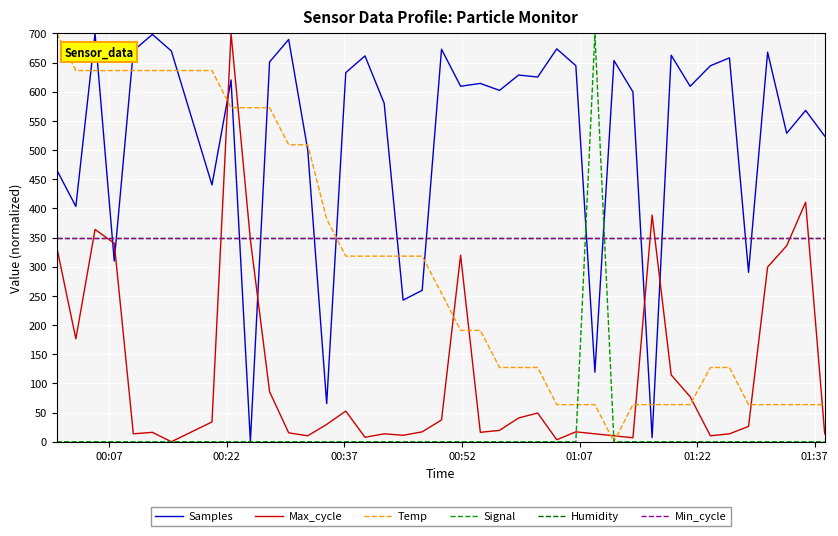

Does the chart have visible grid lines?

Yes